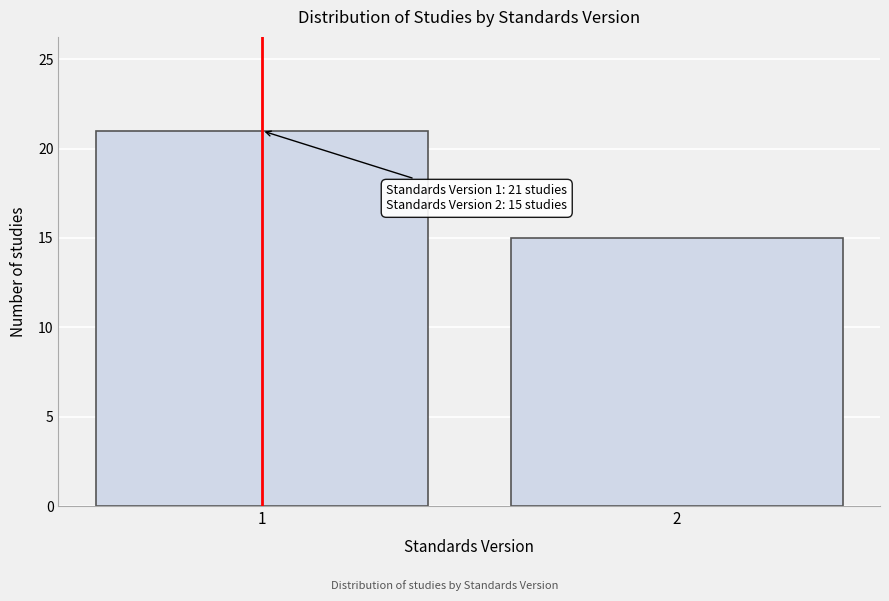

Reading left to right, list all the values displayed in this chart.

21	15